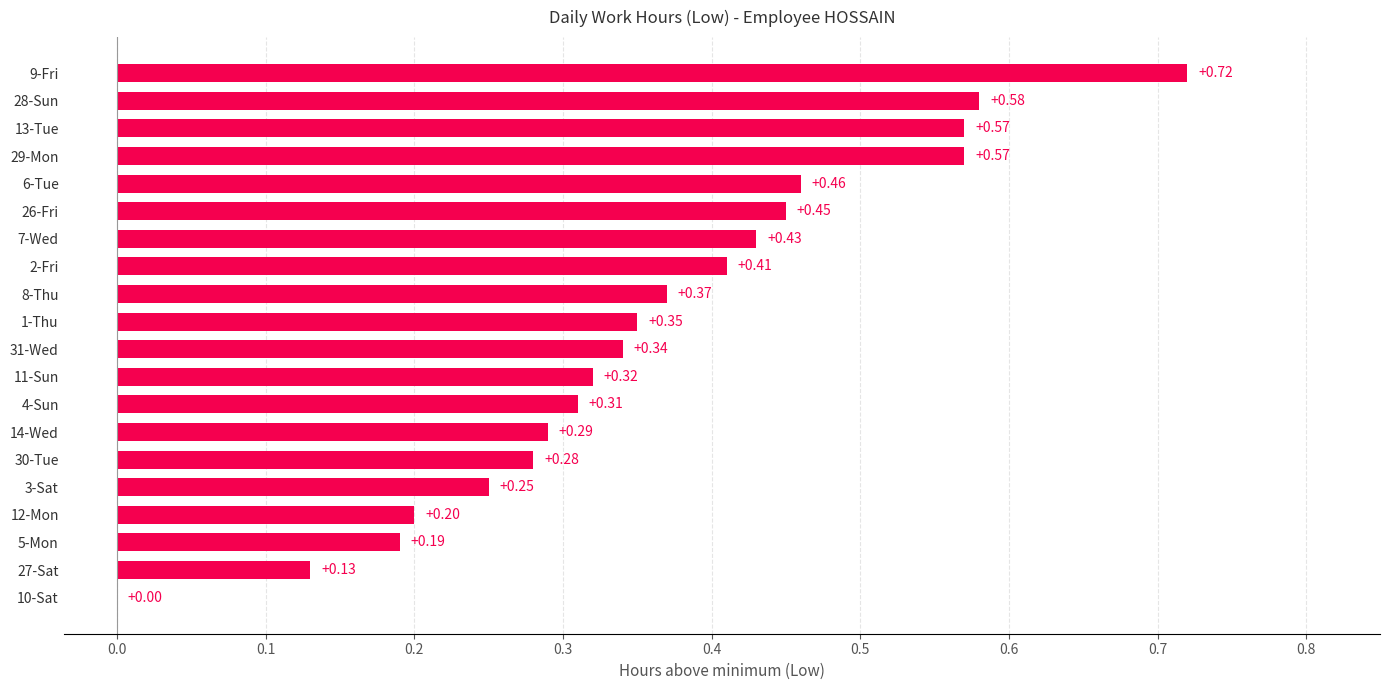

What is the sum of all values?

7.2